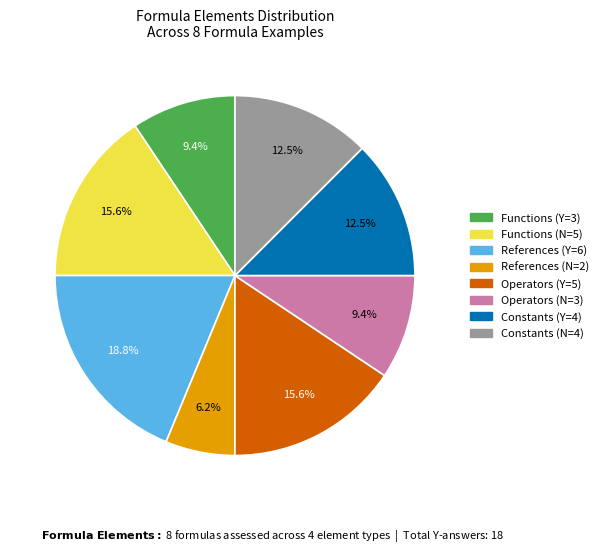

Which category has the biggest portion of the pie?

References (Y=6)